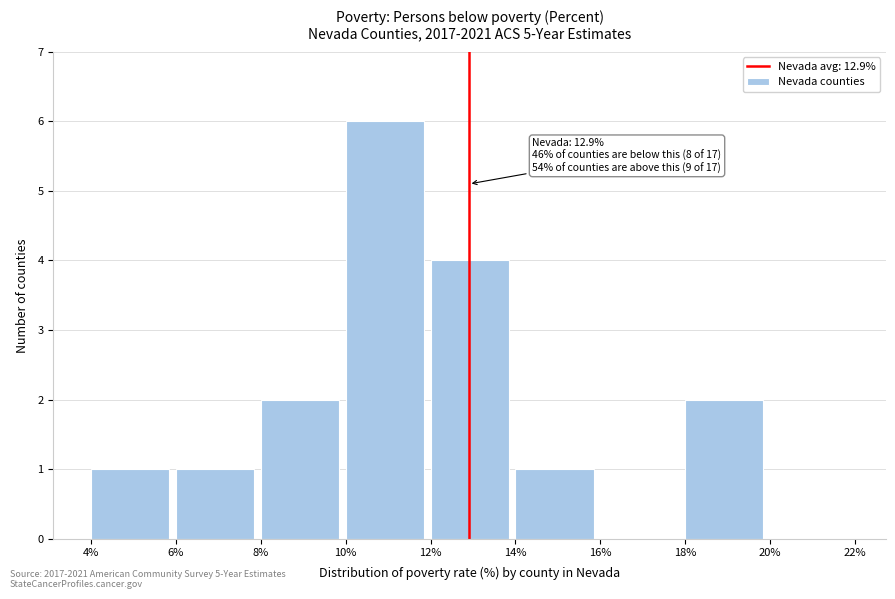

Which range on the x-axis has the tallest bar?

10% to 12%